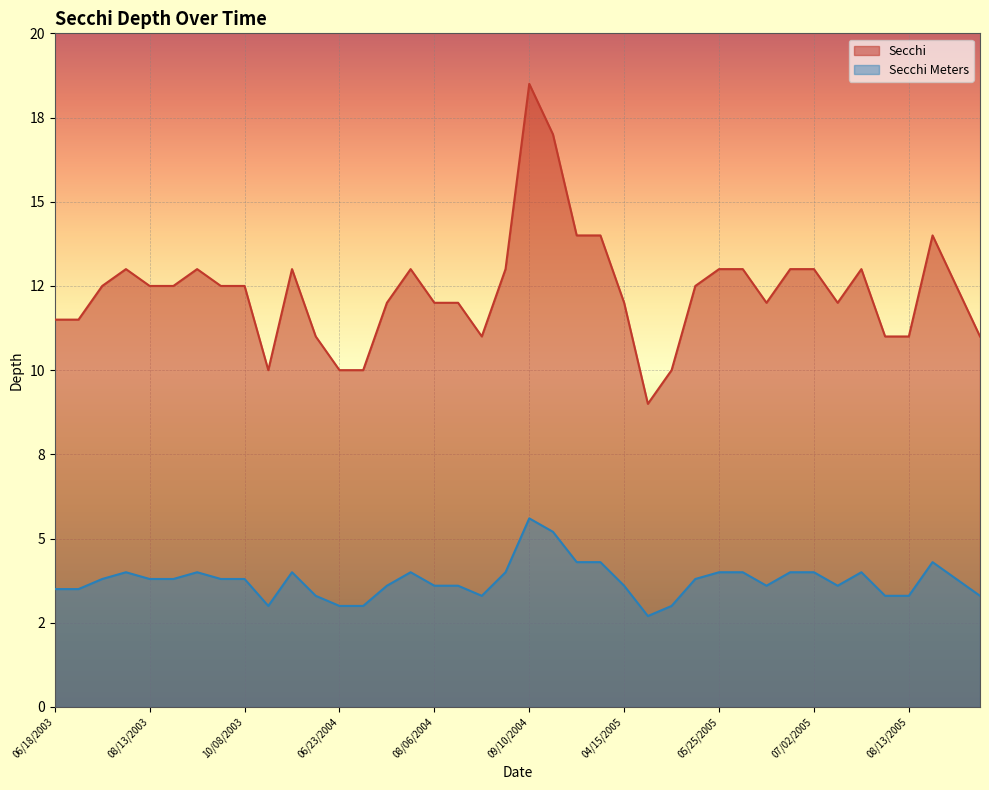

Between 06/18/2005 and 04/15/2005, which is larger?

06/18/2005